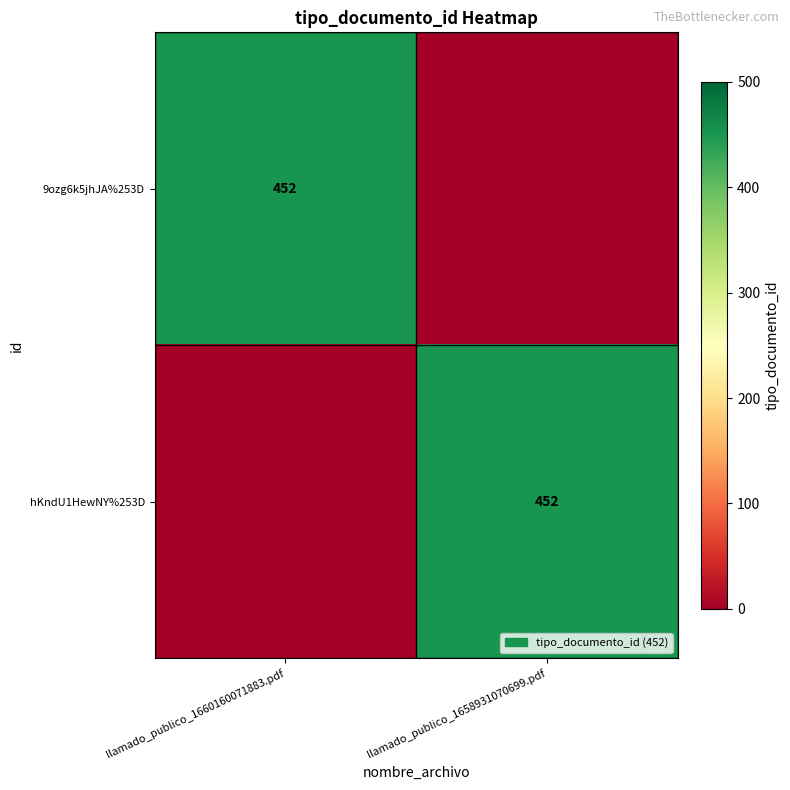

The 9ozg6k5jhJA%253D series shows 452 at llamado_publico_1660160071883.pdf. True or false?

True